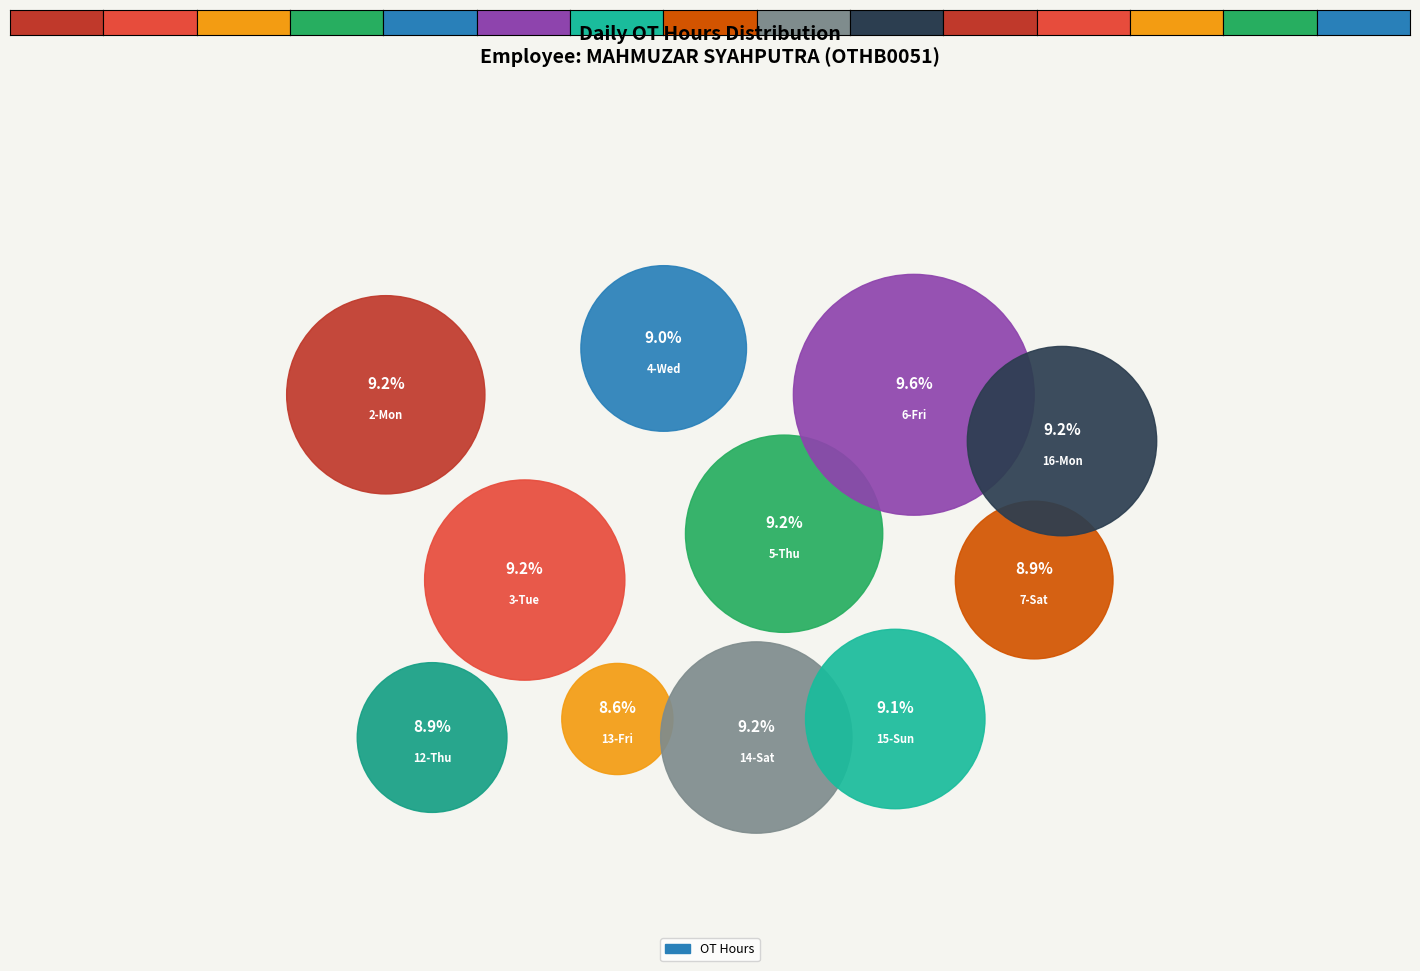

Which category has the smallest portion of the pie?

13-Fri